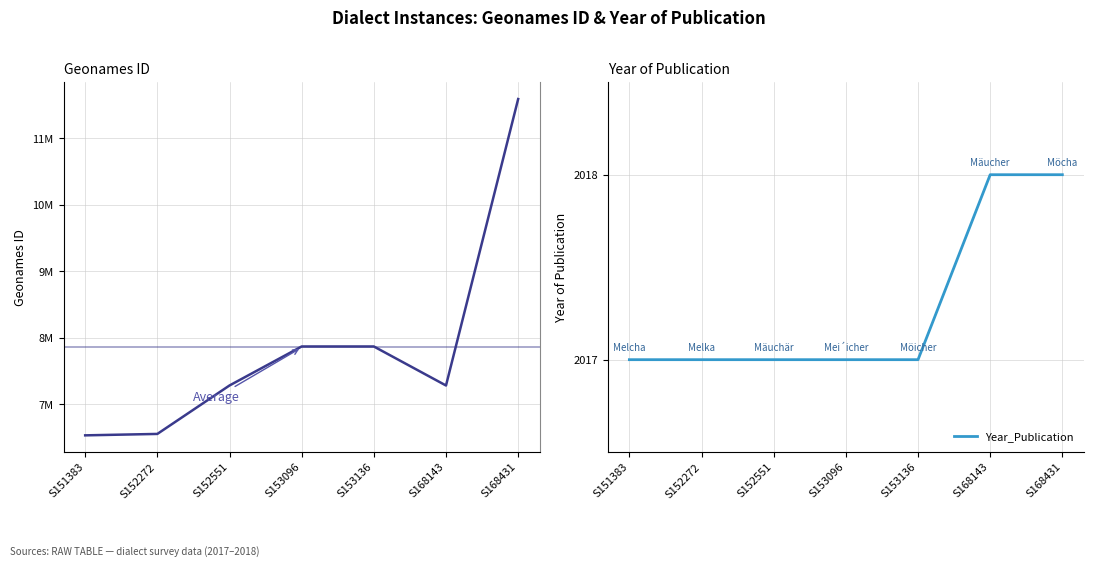

Does the chart display data point markers on the line(s)?

No